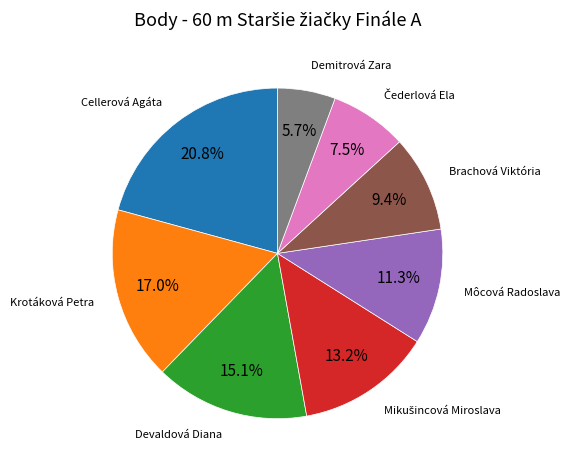

Does any single category account for the majority?

No